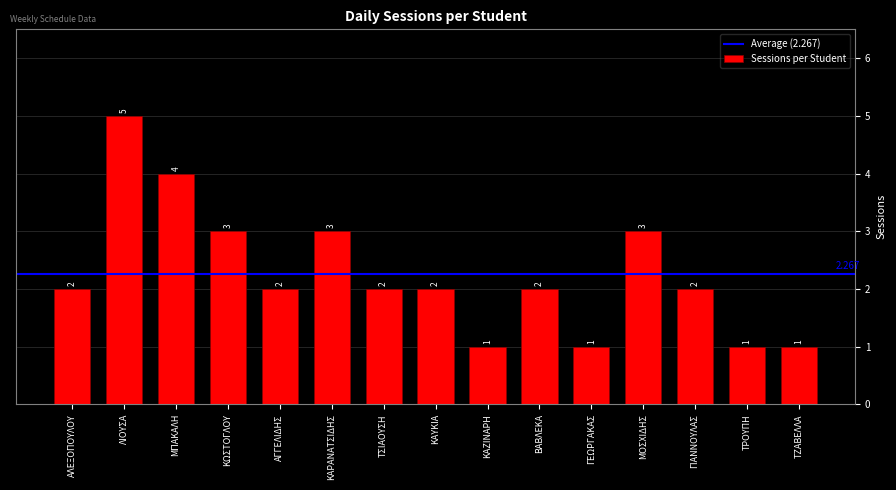

Count the values in the range 1 to 3.

13